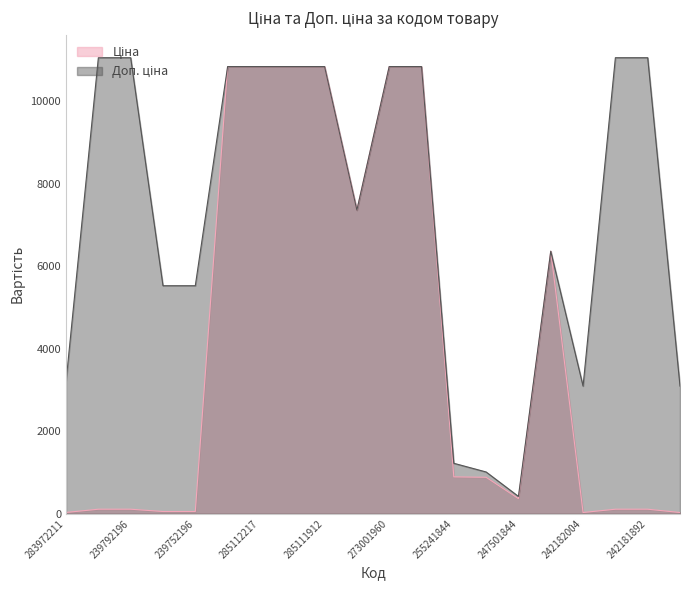

The Ціна series shows 63.7 at 242181896. True or false?

False